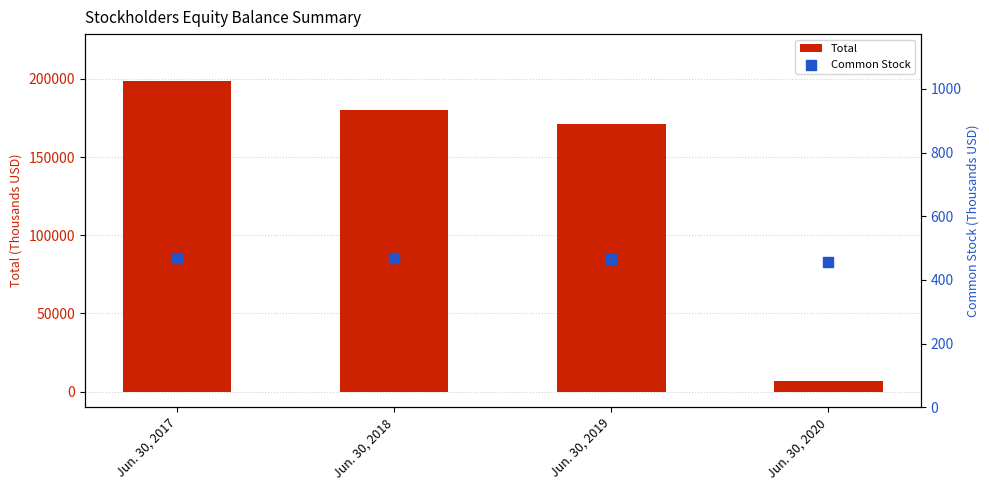

Which series has the widest spread of Y values?

Total